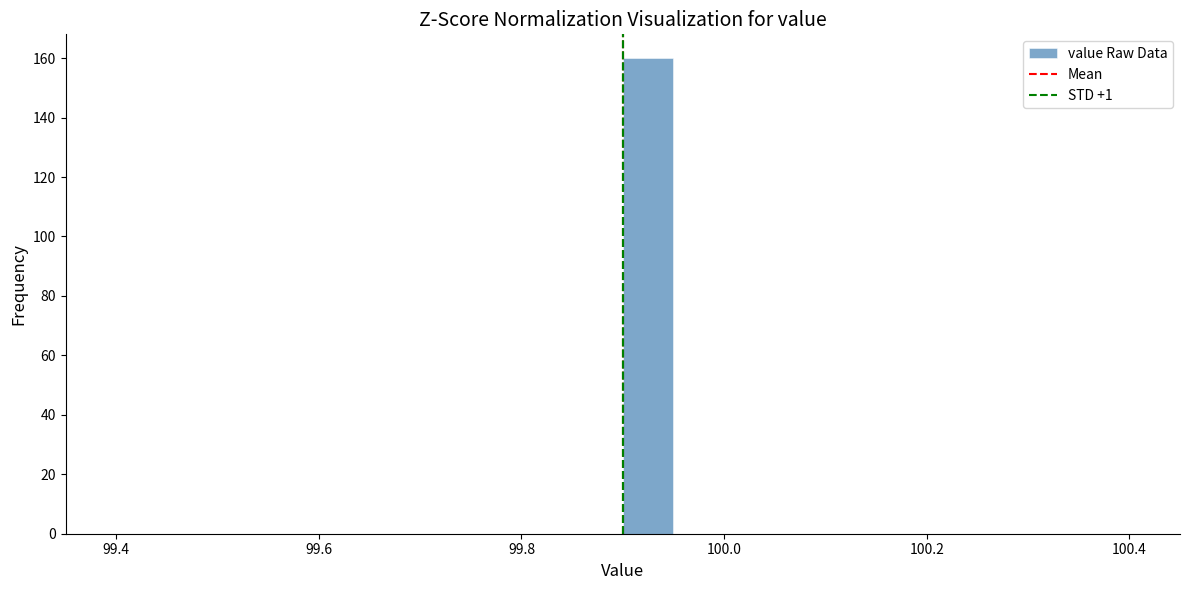

Read against the x-axis, roughly where is the centre of the tallest bar?

99.92